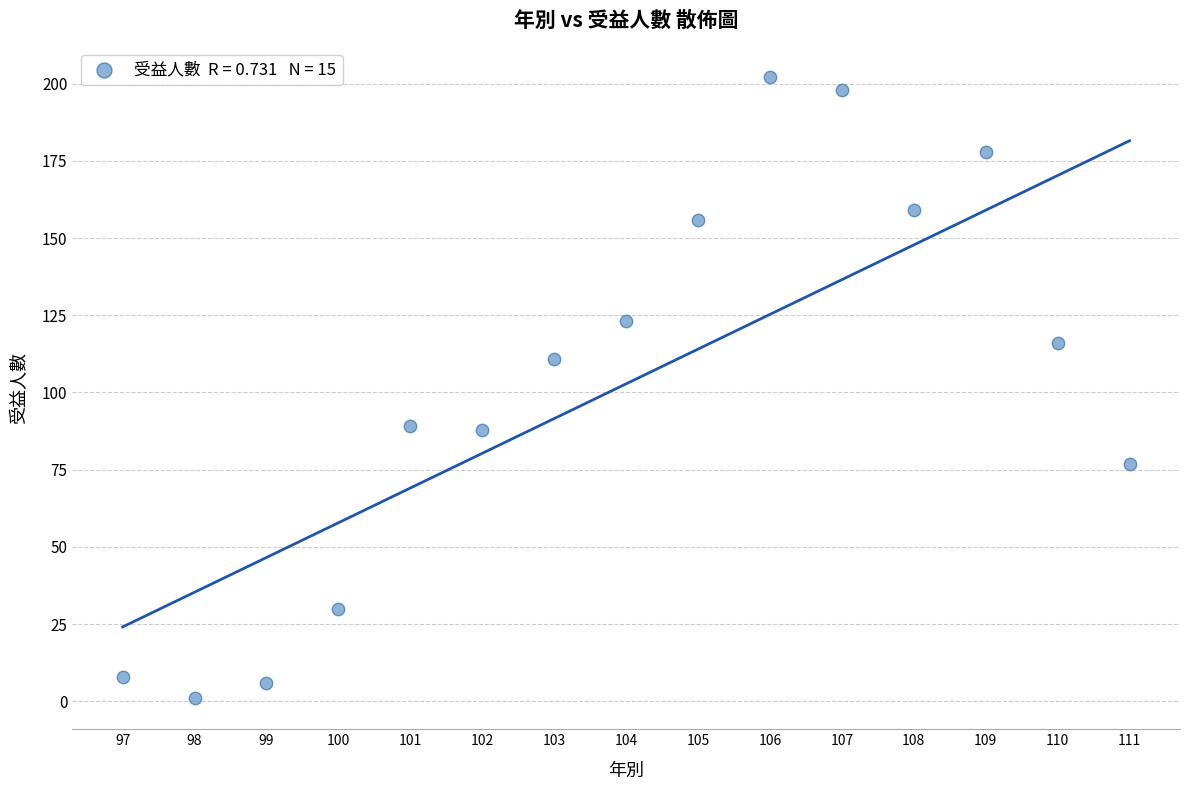

What is the range of X values (max minus min)?

14